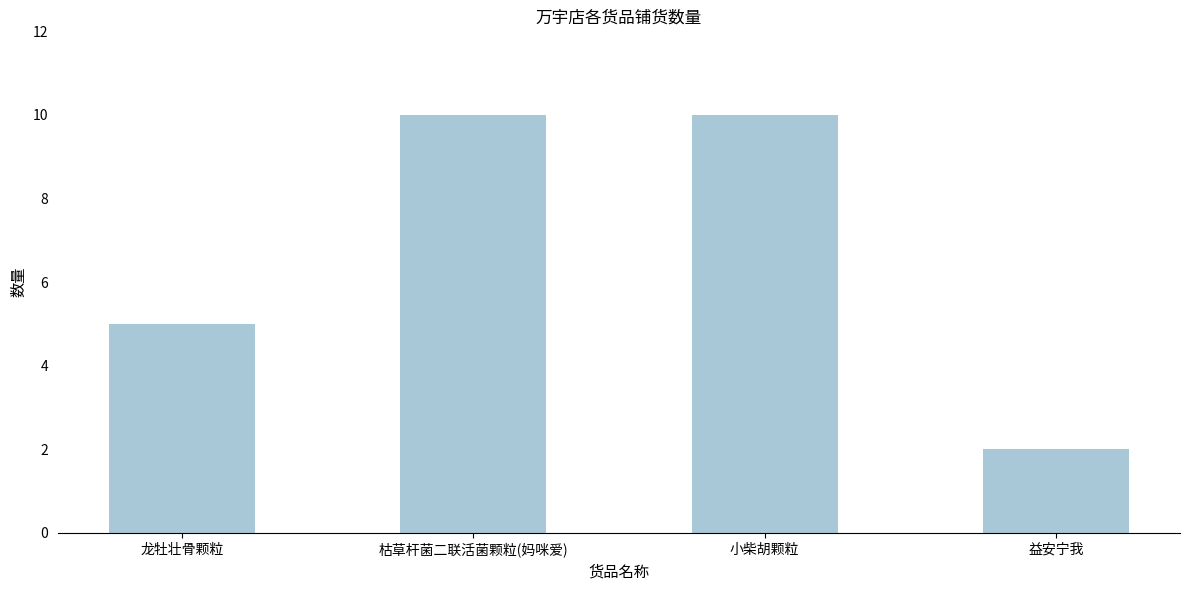

Count the values in the range 5 to 10.

3